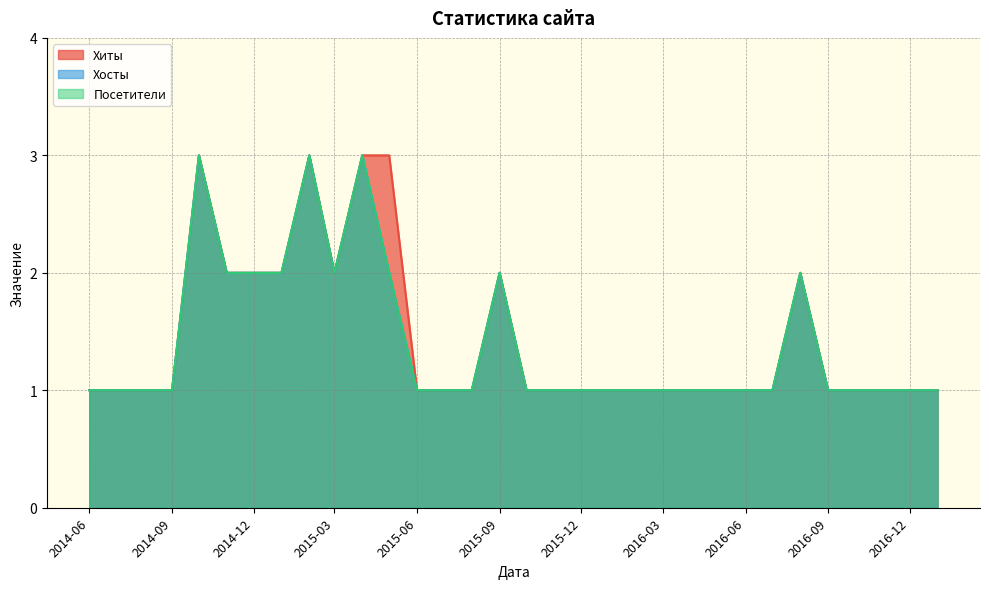

What is the greatest value displayed?

3